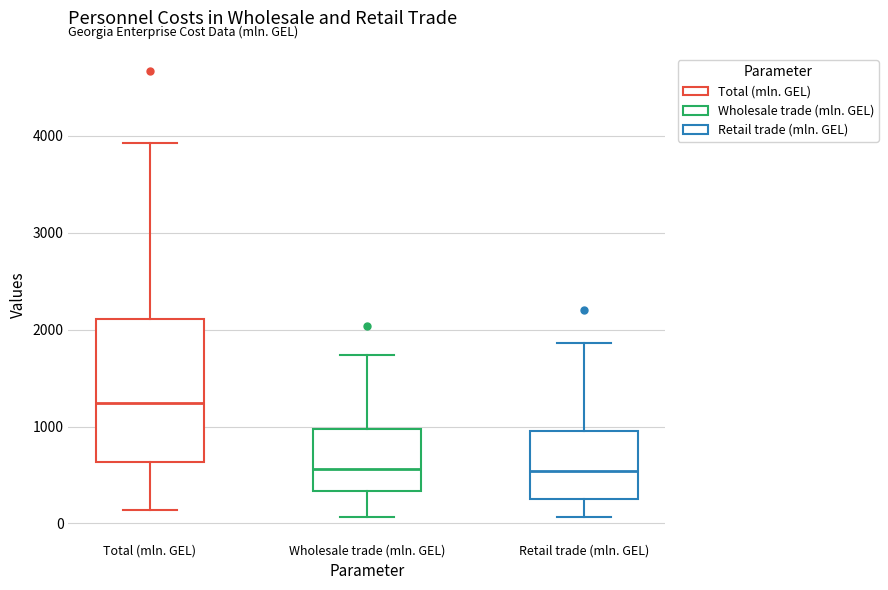

Which box is the tallest, from its lower edge to its upper edge?

Total (mln. GEL)